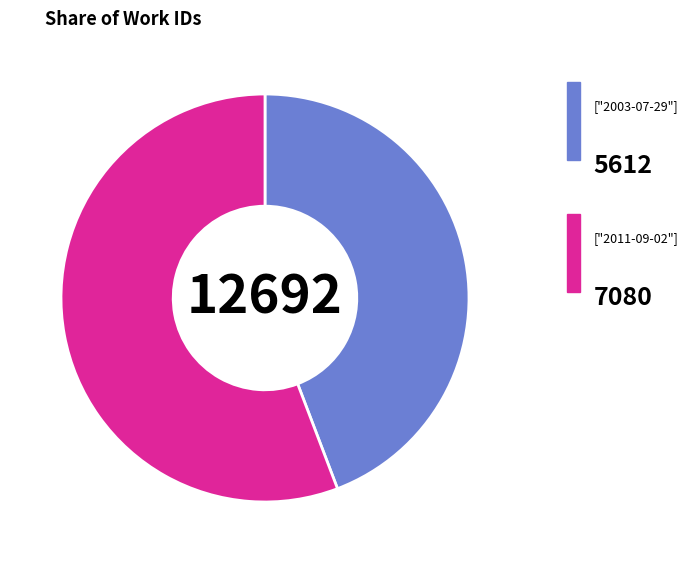

Is there a majority slice in this chart?

Yes